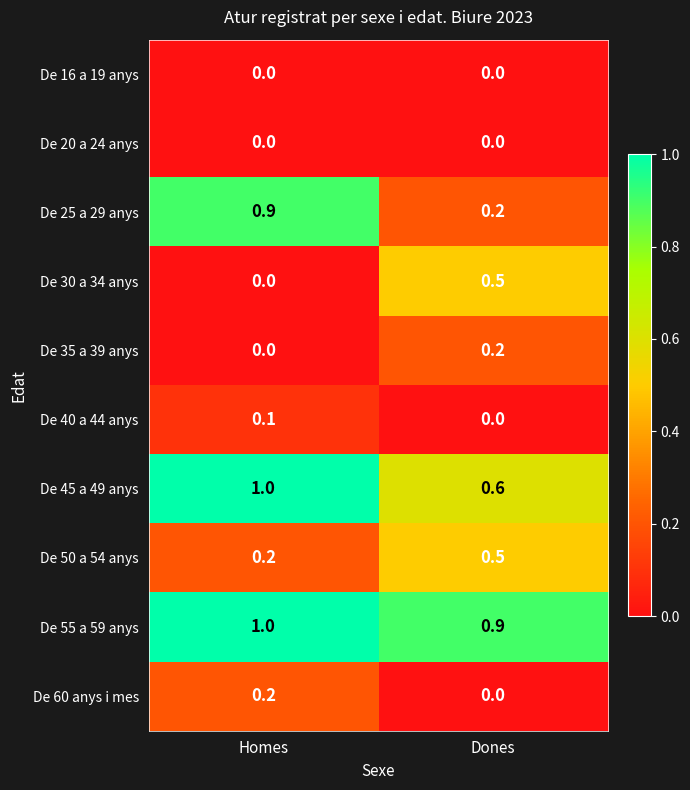

What is the total value across all series at Dones?

2.9